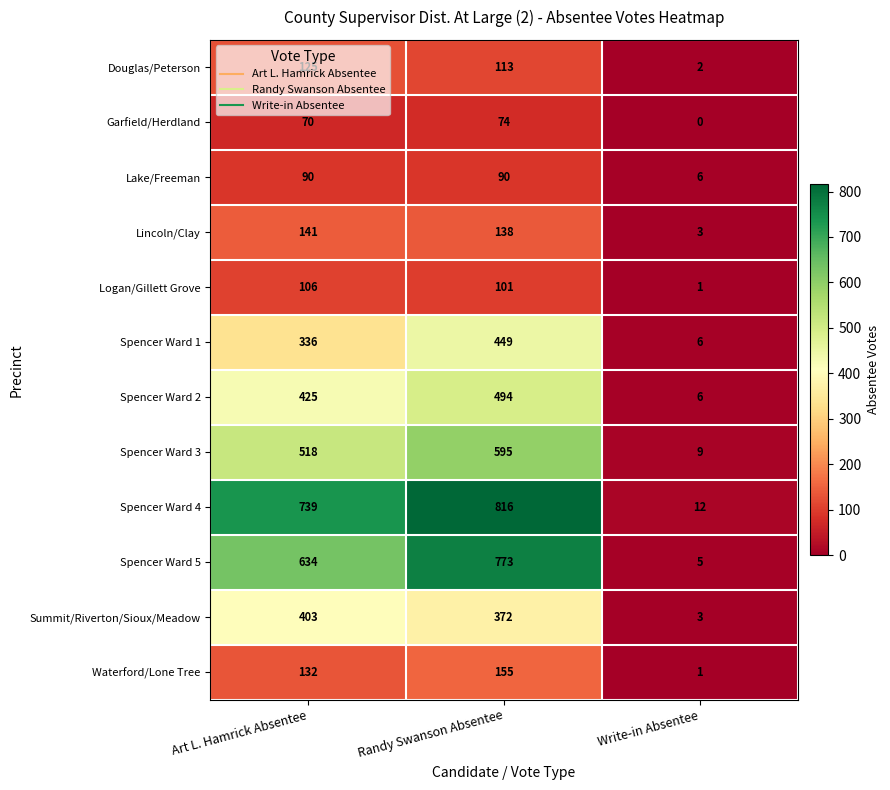

Rank the series by their maximum value, from lowest to highest.

Garfield/Herdland, Lake/Freeman, Logan/Gillett Grove, Douglas/Peterson, Lincoln/Clay, Waterford/Lone Tree, Summit/Riverton/Sioux/Meadow, Spencer Ward 1, Spencer Ward 2, Spencer Ward 3, Spencer Ward 5, Spencer Ward 4